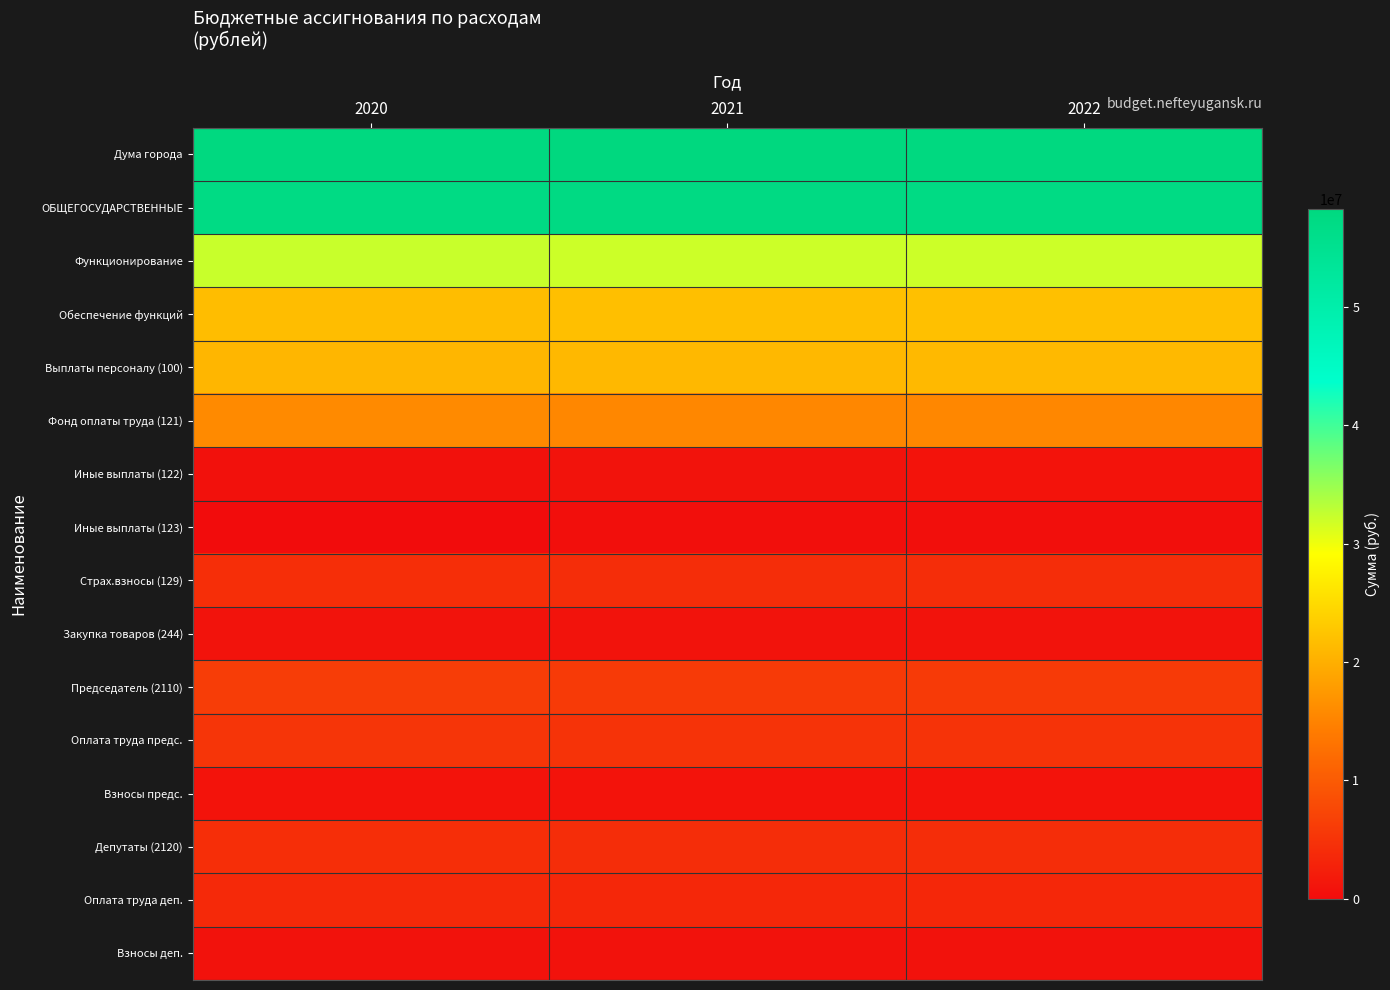

What is the maximum value shown in the chart?

58307200